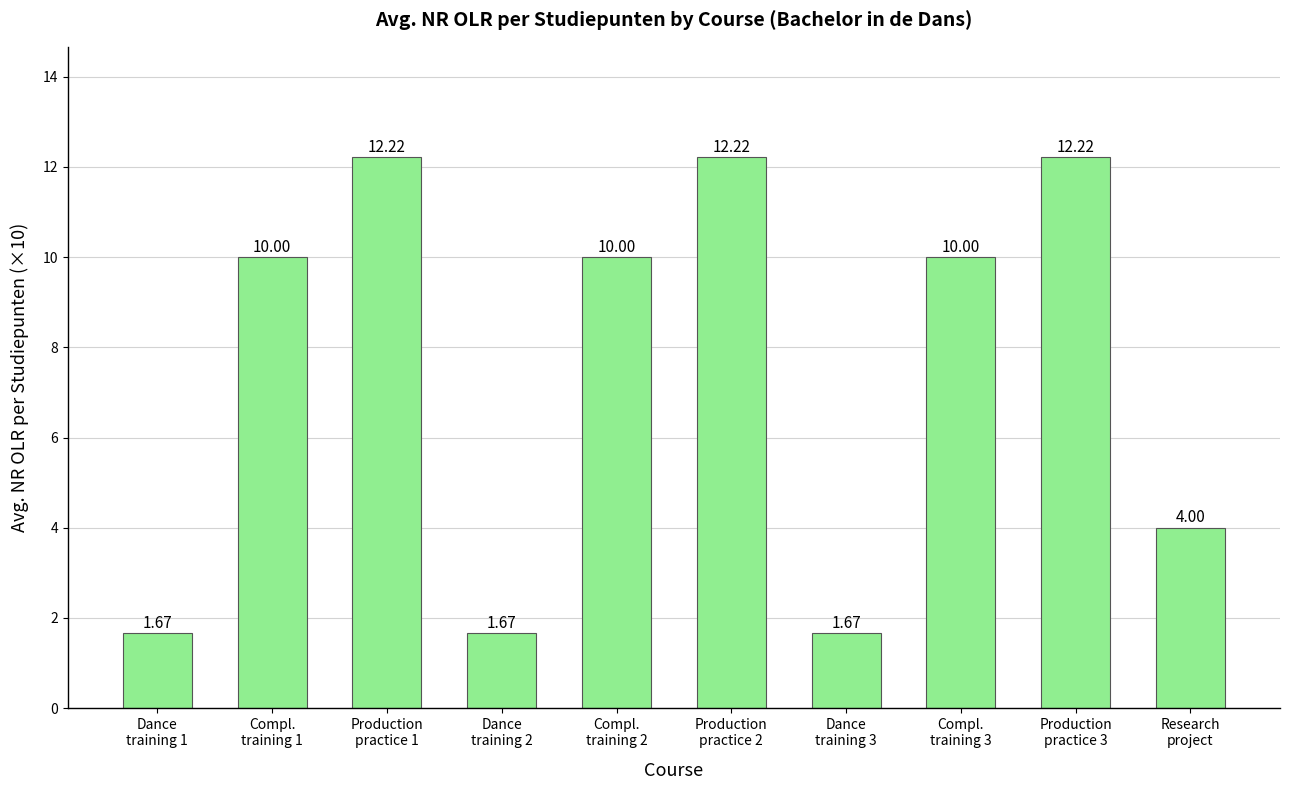

What is the average value?

7.6